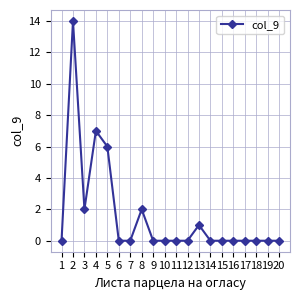

What is the sum of all values?

32